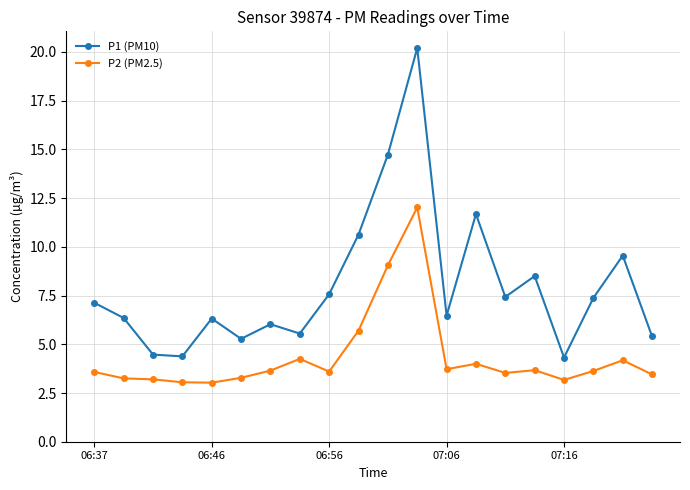

Count the number of data series in this chart.

2